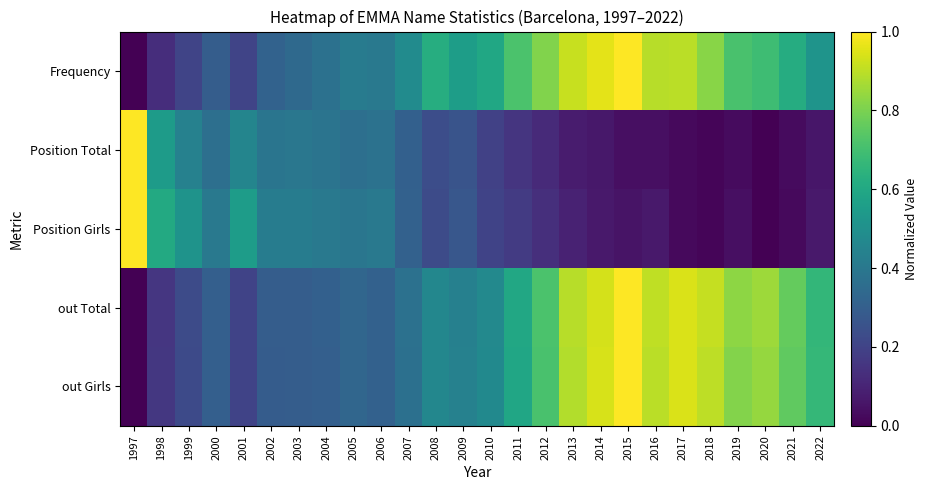

Which series has the largest total across all categories?

Frequency